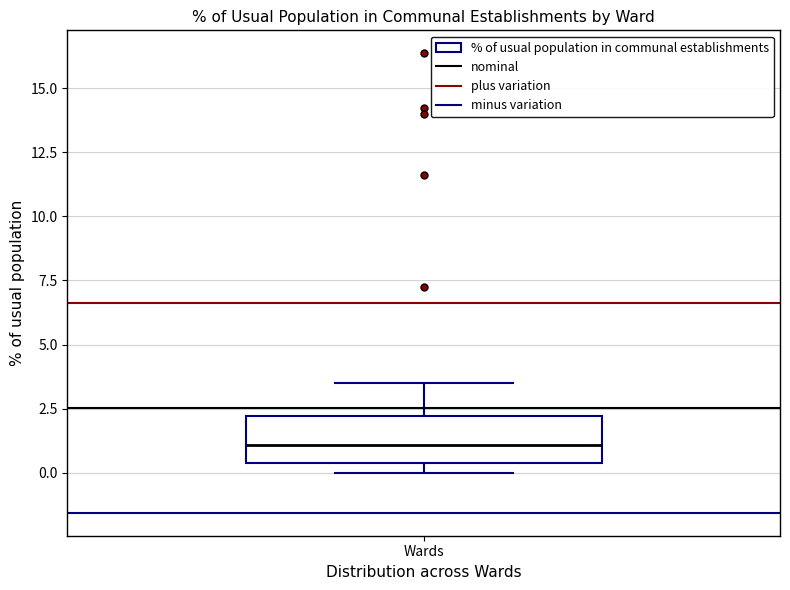

Where is the lower edge of the box for Wards on the y-axis? The values are not printed on the chart, so give them approximately, as read against the axis.

0.5